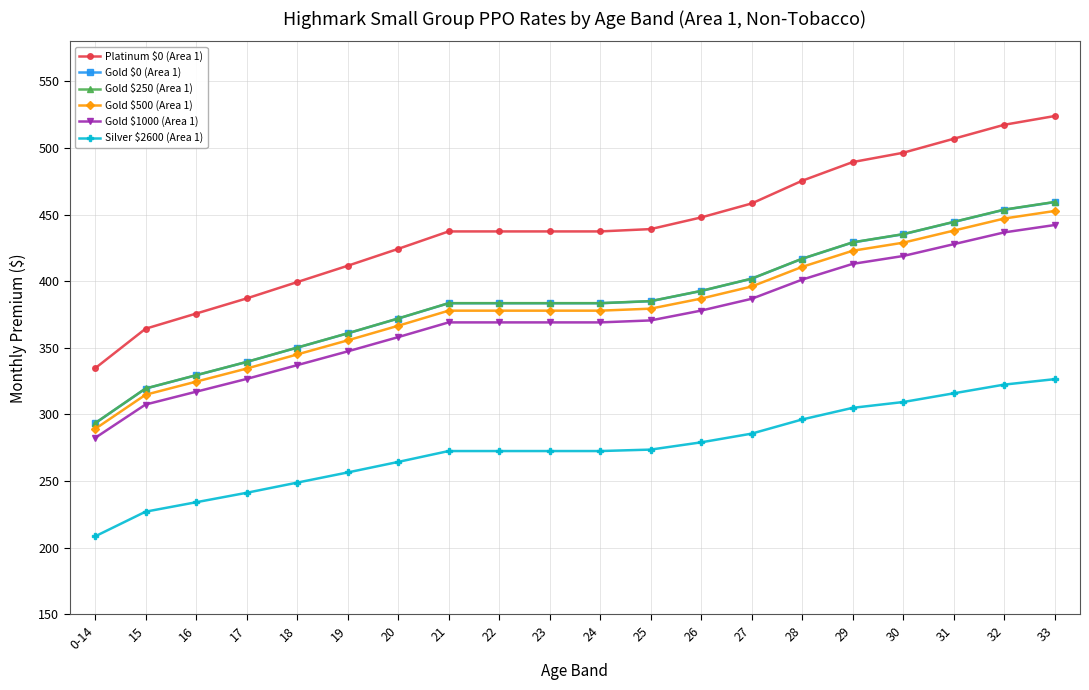

How many lines are shown in the chart?

6